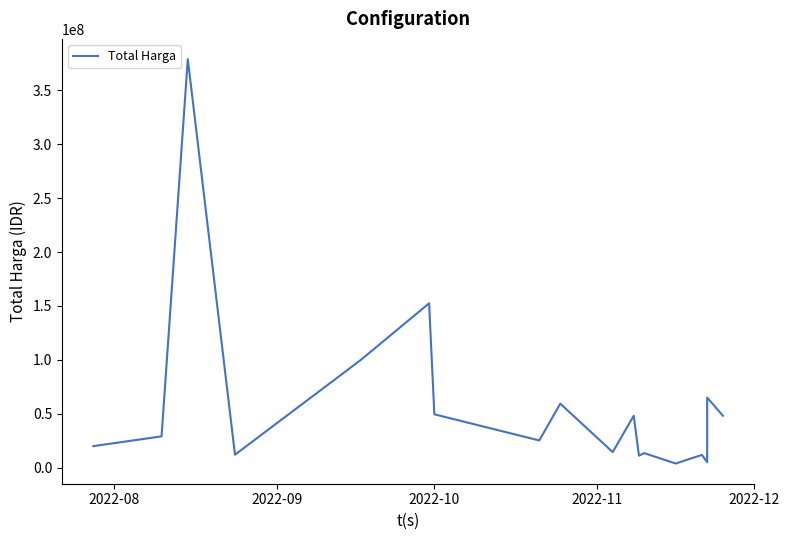

What is the difference between the maximum and minimum values?

375250000